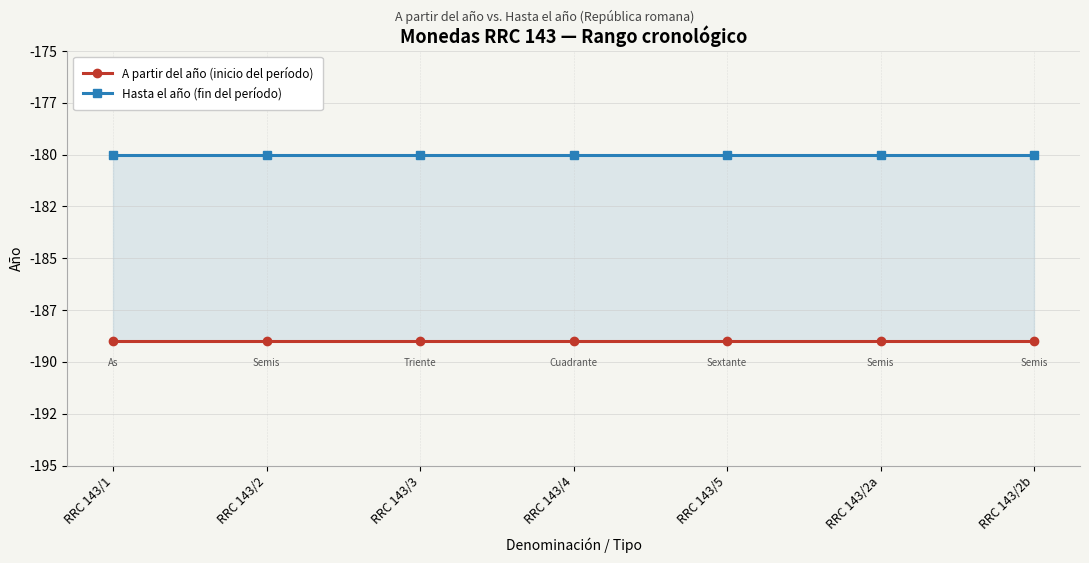

What position from the right is RRC 143/4?

4